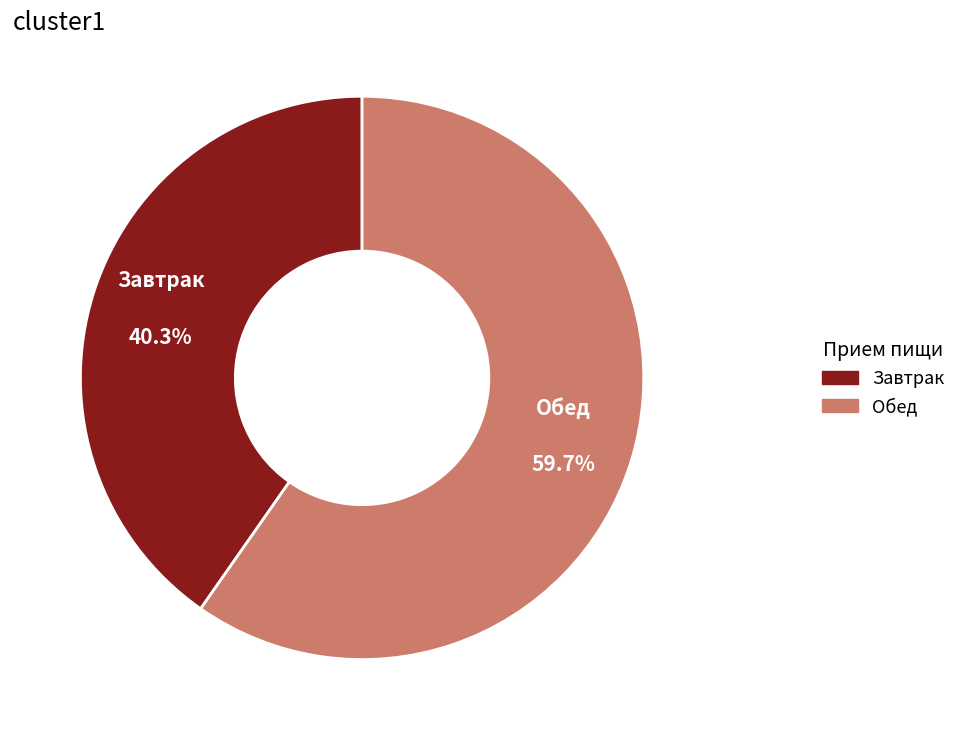

Does any single category account for the majority?

Yes